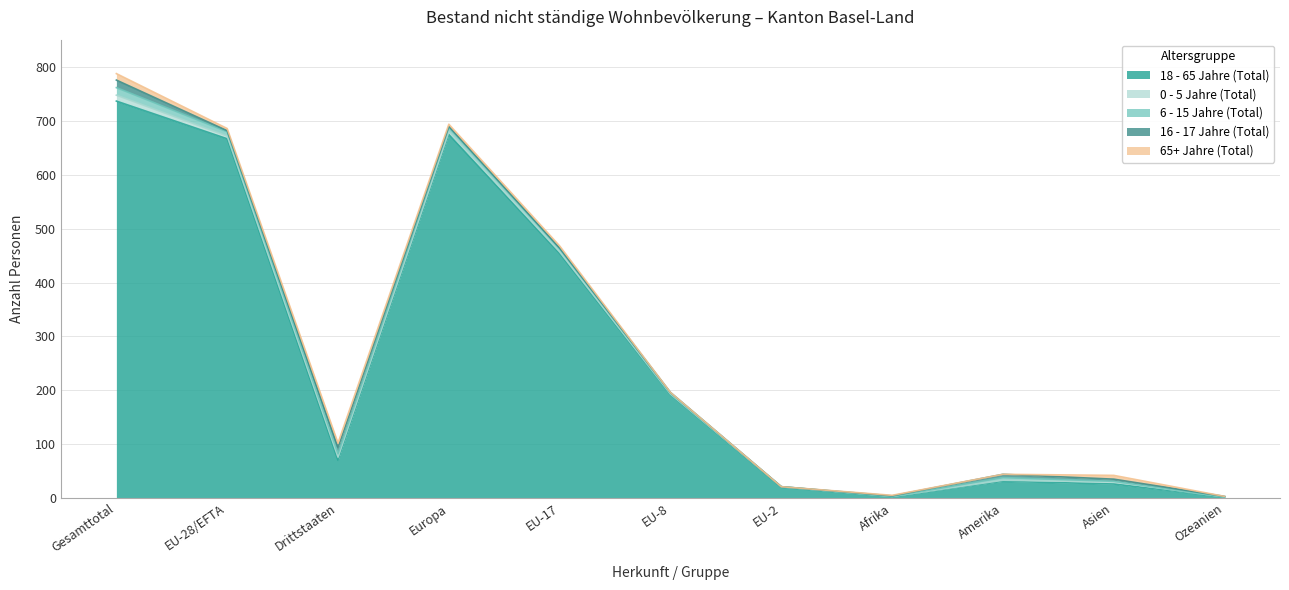

Reading left to right, transcribe all the data shown in this chart.

18 - 65 Jahre (Total): Gesamttotal=737	EU-28/EFTA=667	Drittstaaten=70	Europa=675	EU-17=454	EU-8=192	EU-2=20	Afrika=3	Amerika=31	Asien=26	Ozeanien=2
0 - 5 Jahre (Total): Gesamttotal=11	EU-28/EFTA=5	Drittstaaten=6	Europa=5	EU-17=3	EU-8=1	EU-2=1	Afrika=0	Amerika=2	Asien=4	Ozeanien=0
6 - 15 Jahre (Total): Gesamttotal=14	EU-28/EFTA=8	Drittstaaten=6	Europa=8	EU-17=6	EU-8=2	EU-2=0	Afrika=0	Amerika=5	Asien=1	Ozeanien=0
16 - 17 Jahre (Total): Gesamttotal=14	EU-28/EFTA=2	Drittstaaten=12	Europa=2	EU-17=1	EU-8=1	EU-2=0	Afrika=1	Amerika=6	Asien=4	Ozeanien=1
65+ Jahre (Total): Gesamttotal=12	EU-28/EFTA=4	Drittstaaten=8	Europa=4	EU-17=4	EU-8=0	EU-2=0	Afrika=1	Amerika=0	Asien=7	Ozeanien=0